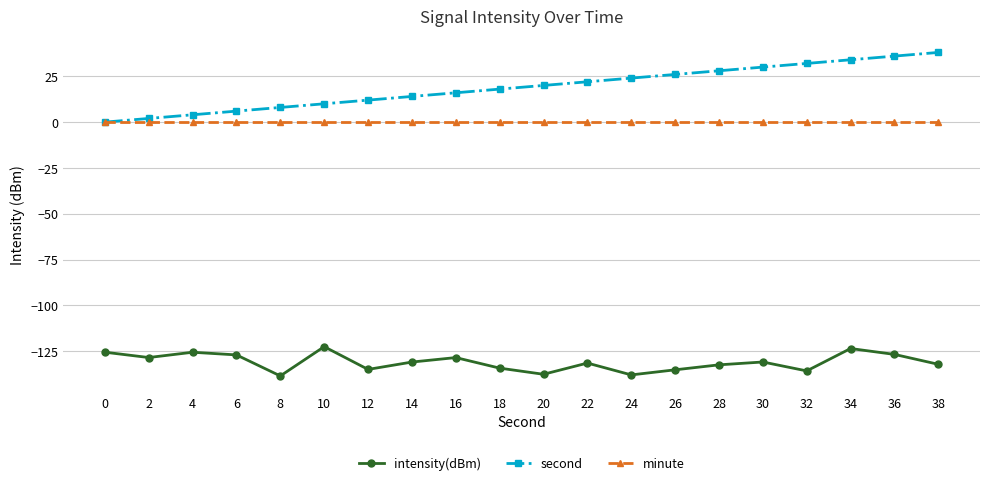

True or false: intensity(dBm) and second cross at least once.

False